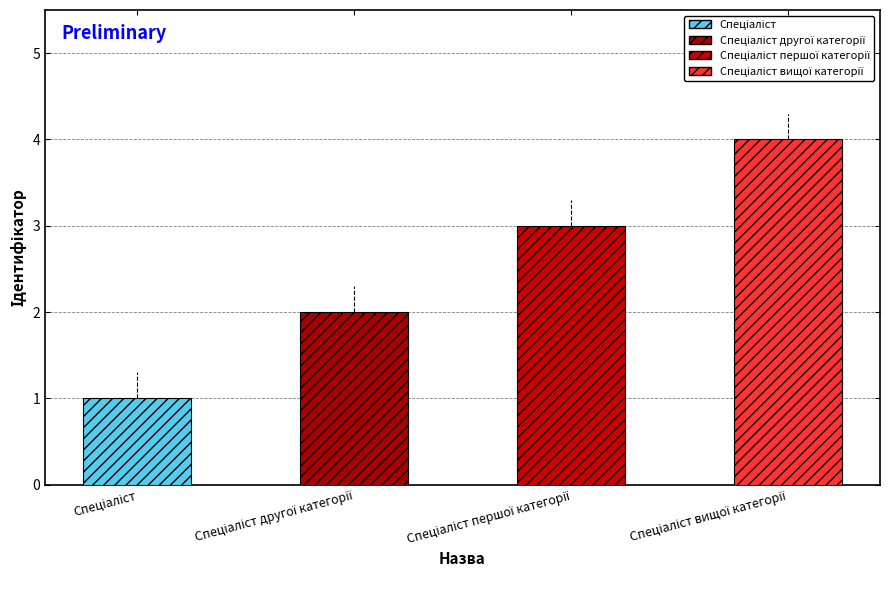

True or false: the data shows 1 at Спеціаліст.

False